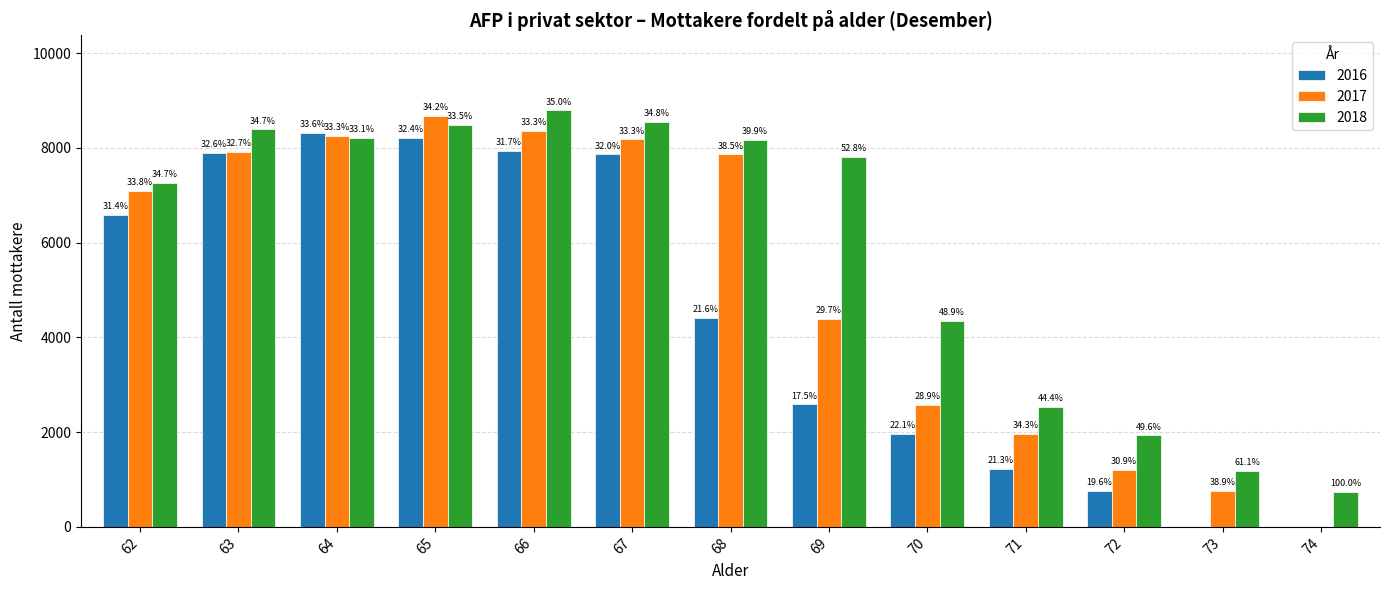

What are all the series names shown in the legend?

2016, 2017, 2018